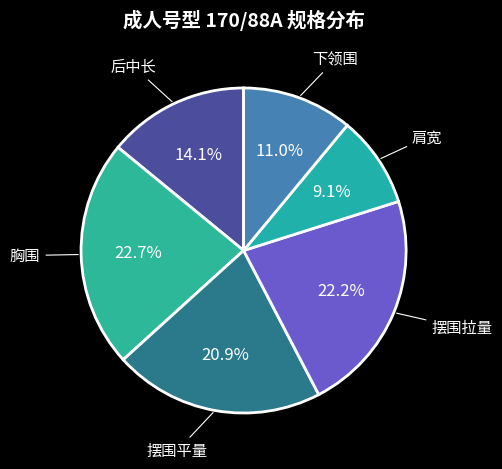

Is it true that 摆围拉量 is 22% of the pie?

True